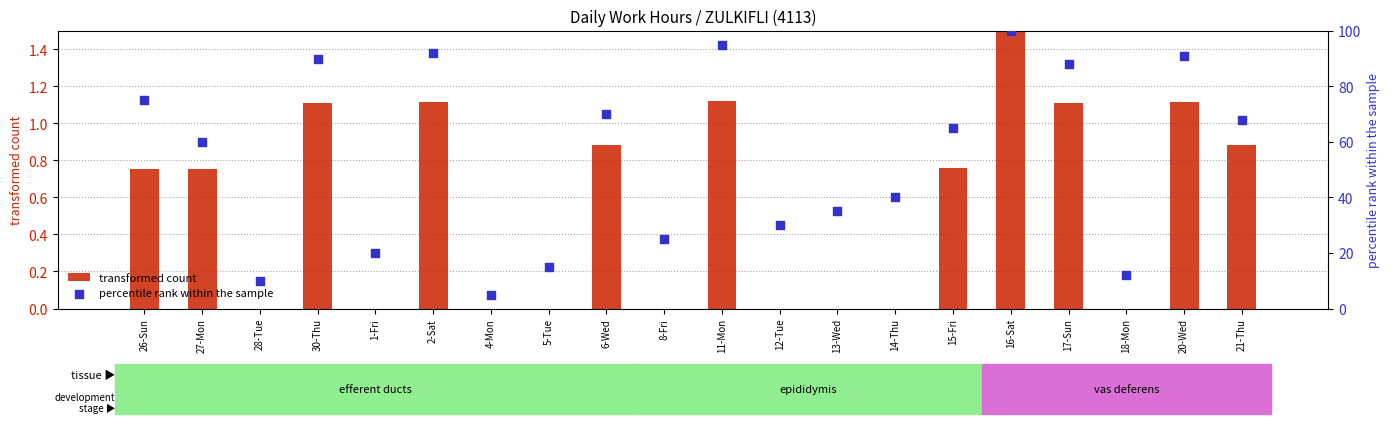

Which series contains the highest Y value?

percentile rank within the sample